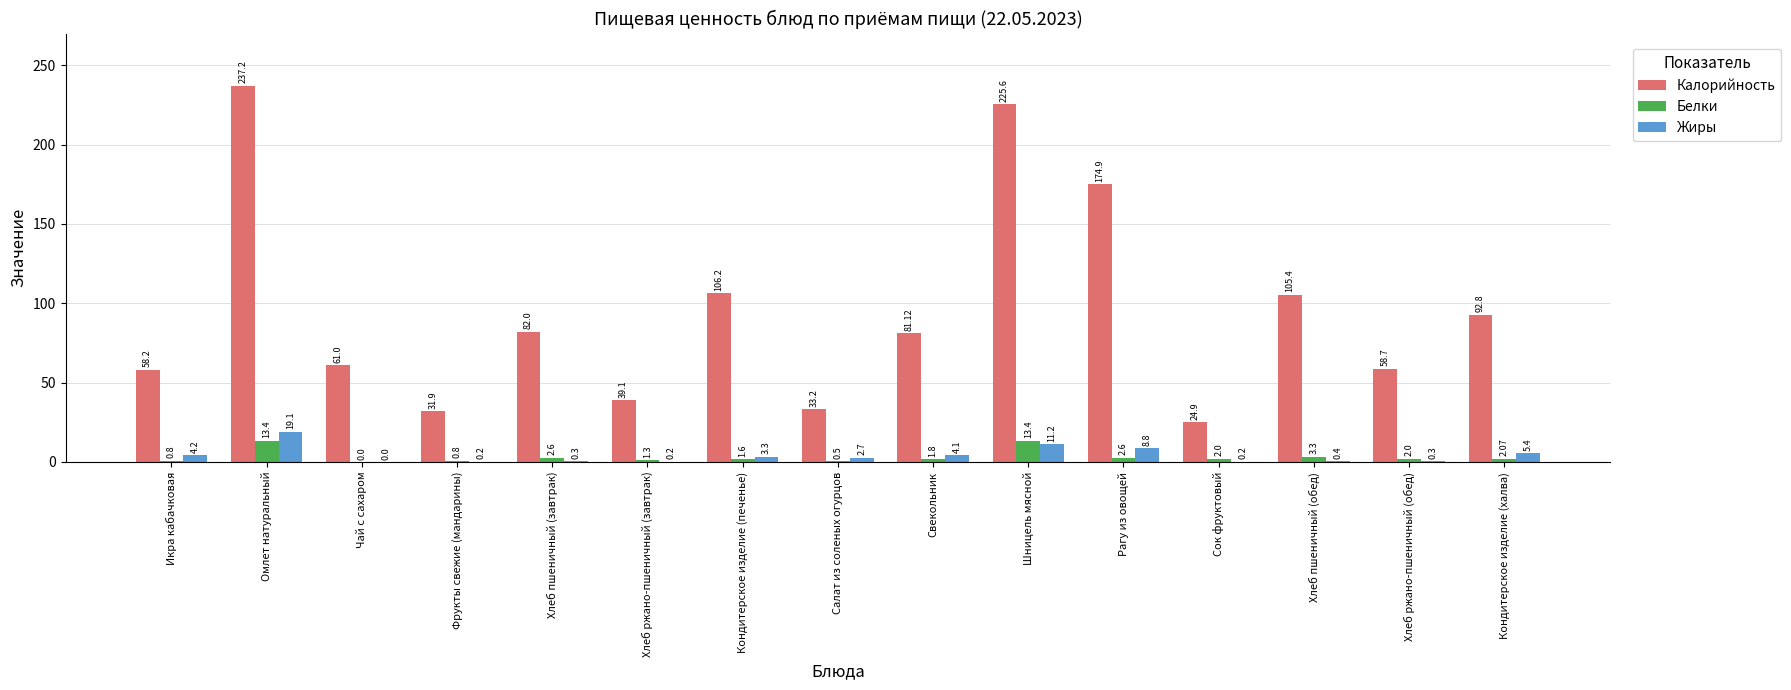

How many values in the Калорийность series exceed 81?

8